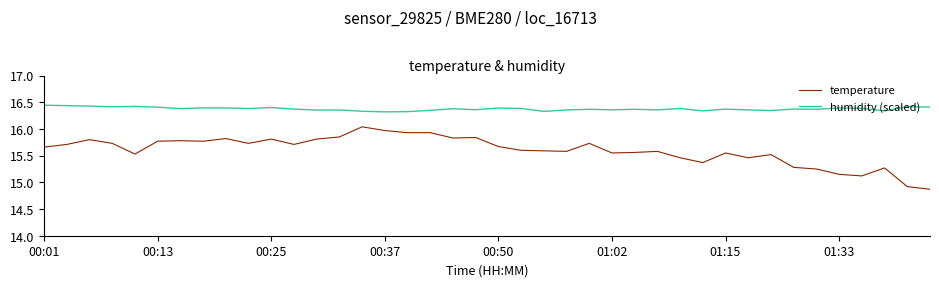

What is the difference between the maximum and second lowest values in the humidity (scaled) series?

0.1